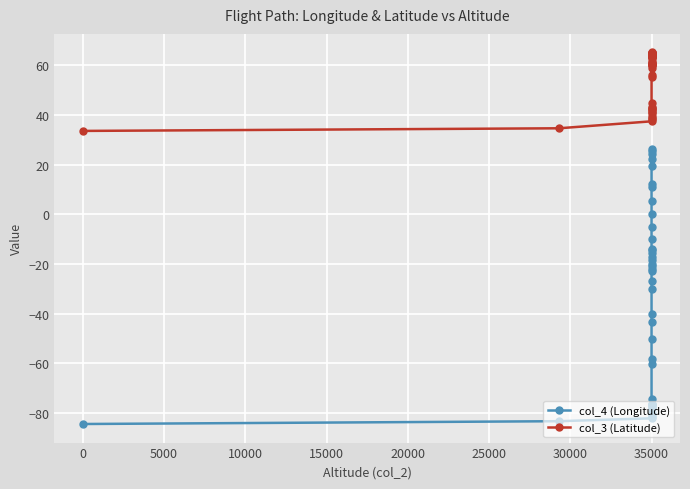

True or false: col_3 (Latitude) has a value of 69.5 at 35000.

False